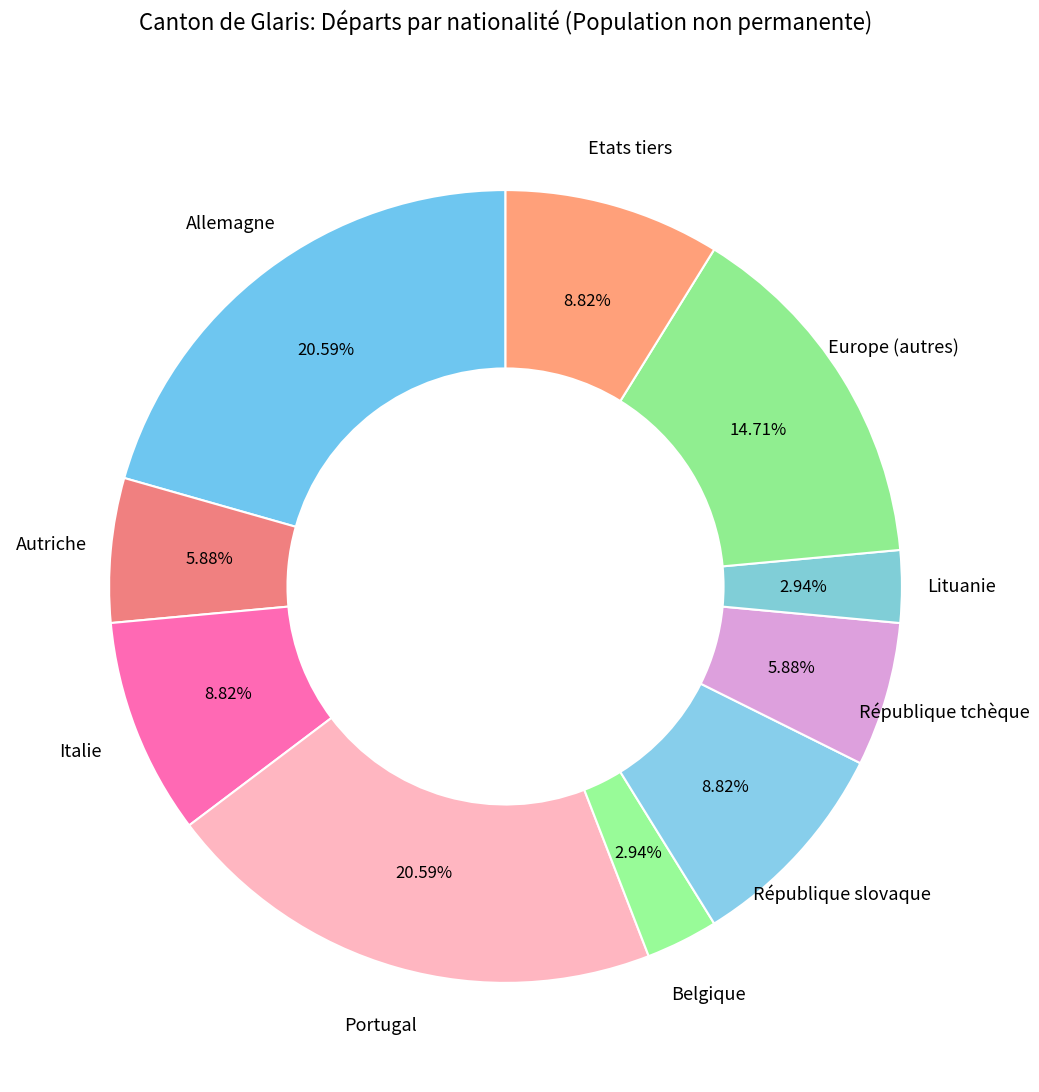

How many segments does this pie chart have?

10